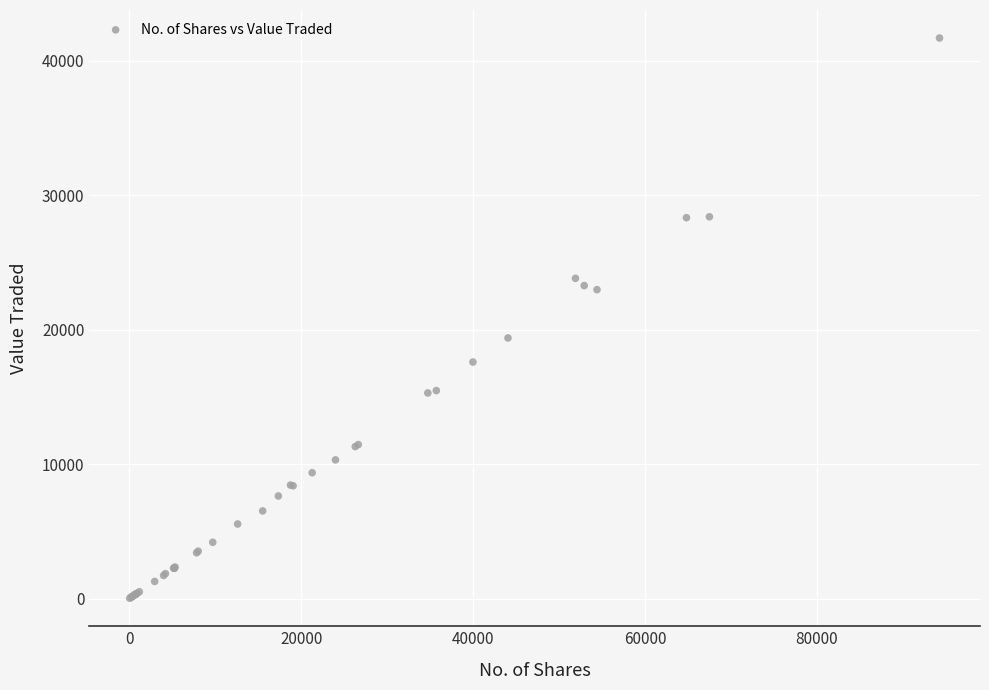

What Y value in the scatter plot is closest to 20859?

19382